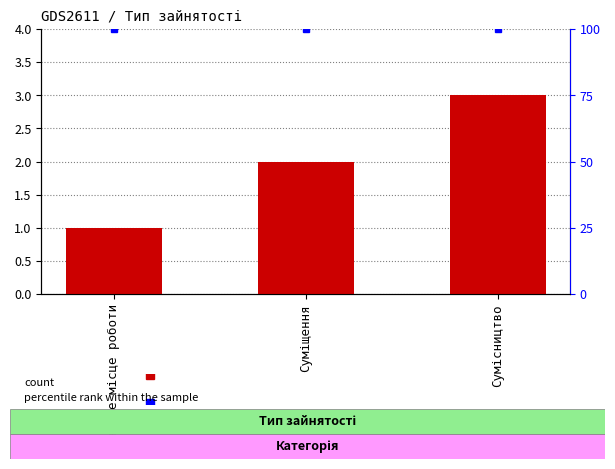

How many data points does each series have?

3